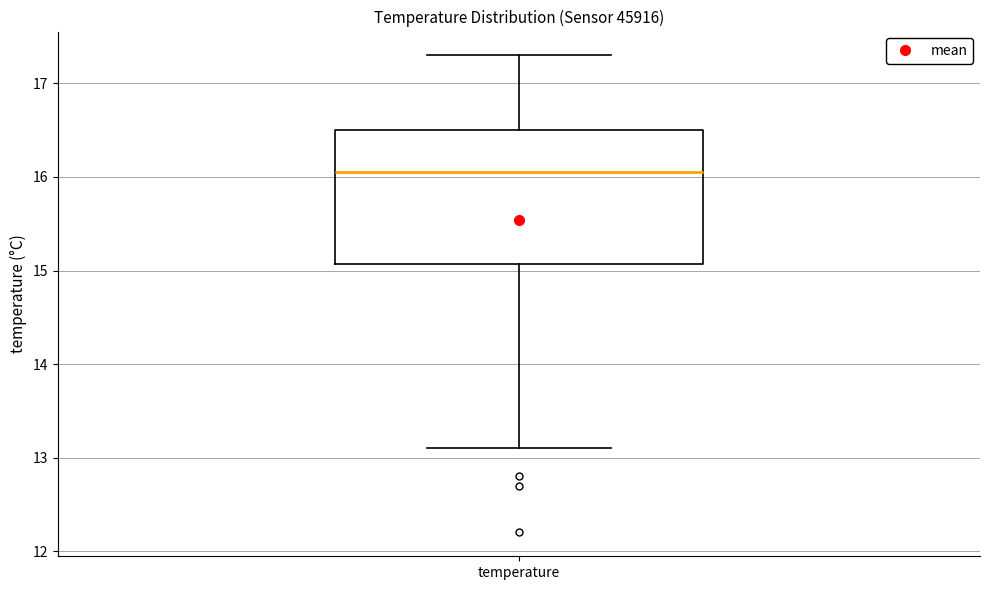

Where does the upper whisker of the box for temperature end on the y-axis? The values are not printed on the chart, so give them approximately, as read against the axis.

17.3